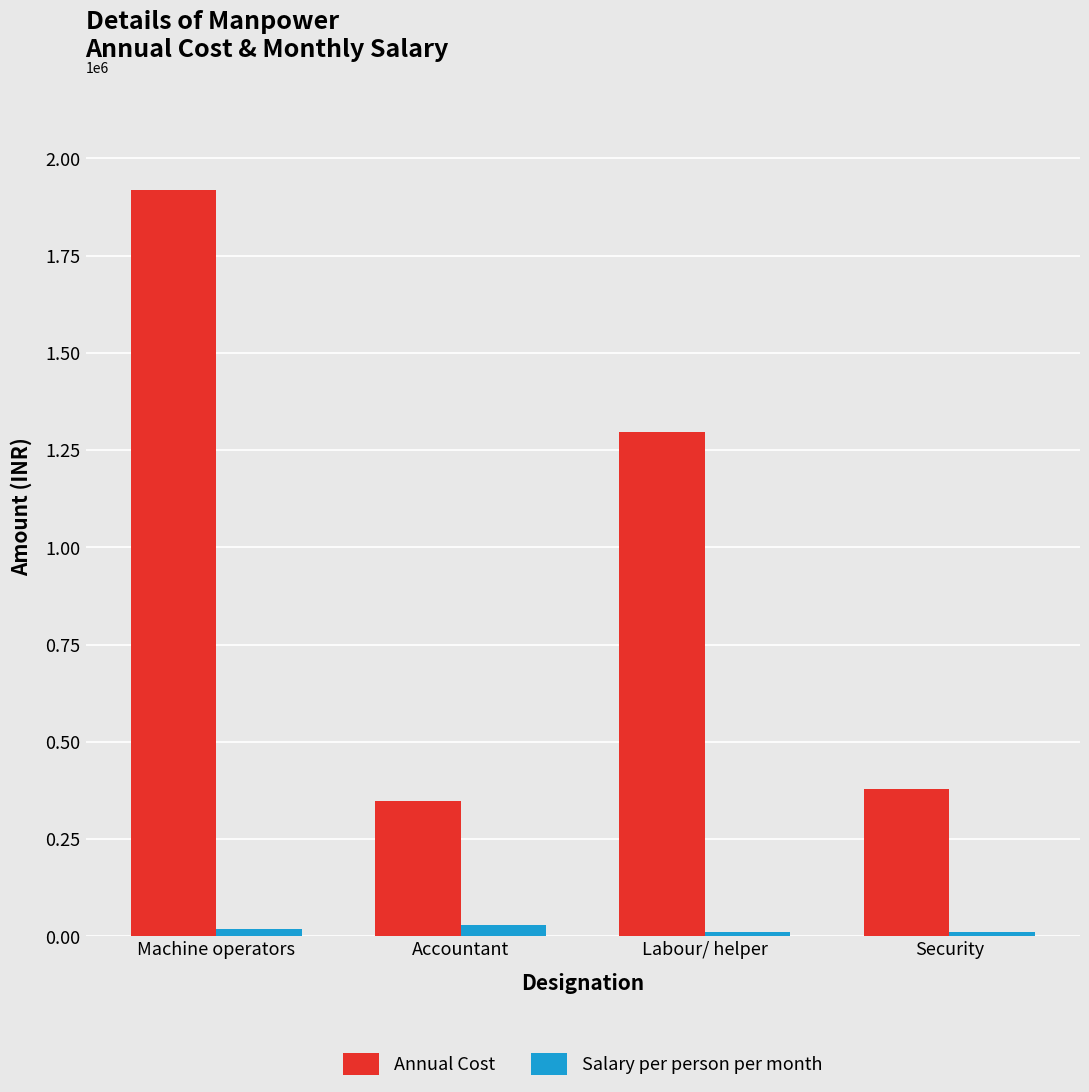

Is it true that Annual Cost equals 237454 at Accountant?

False